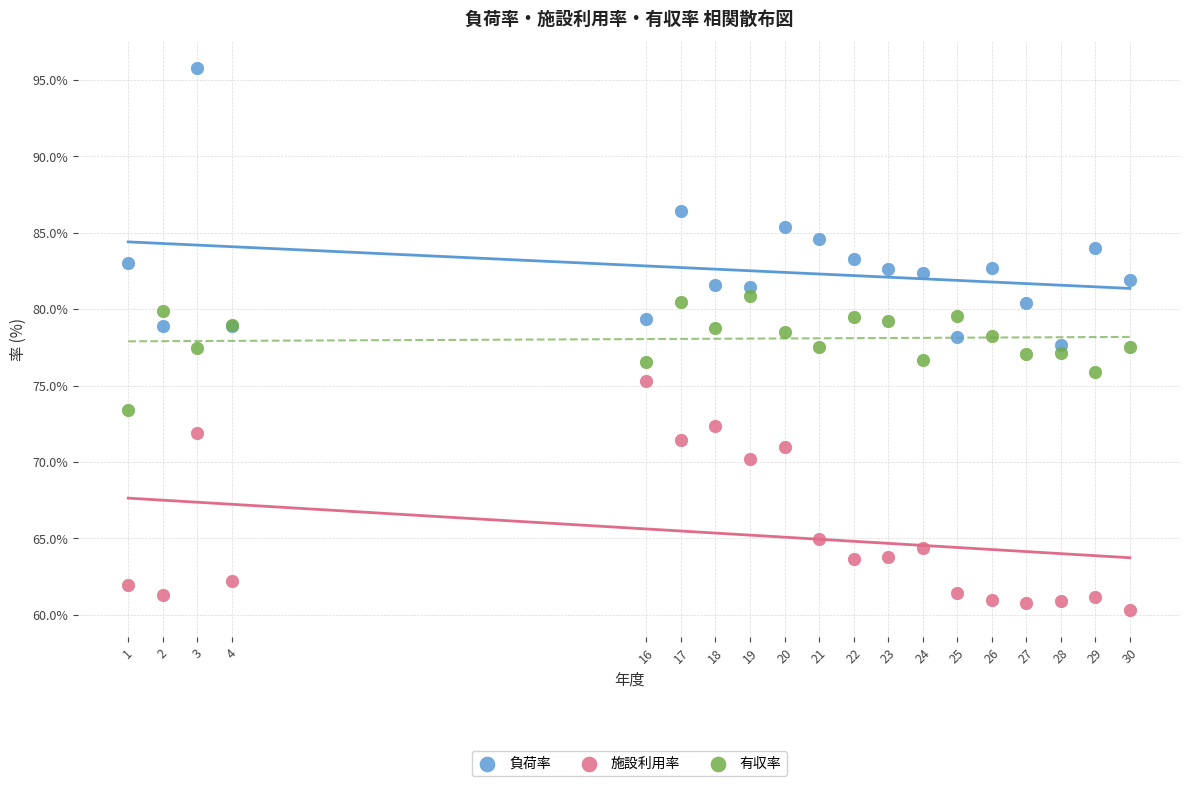

Which series contains the lowest Y value?

施設利用率